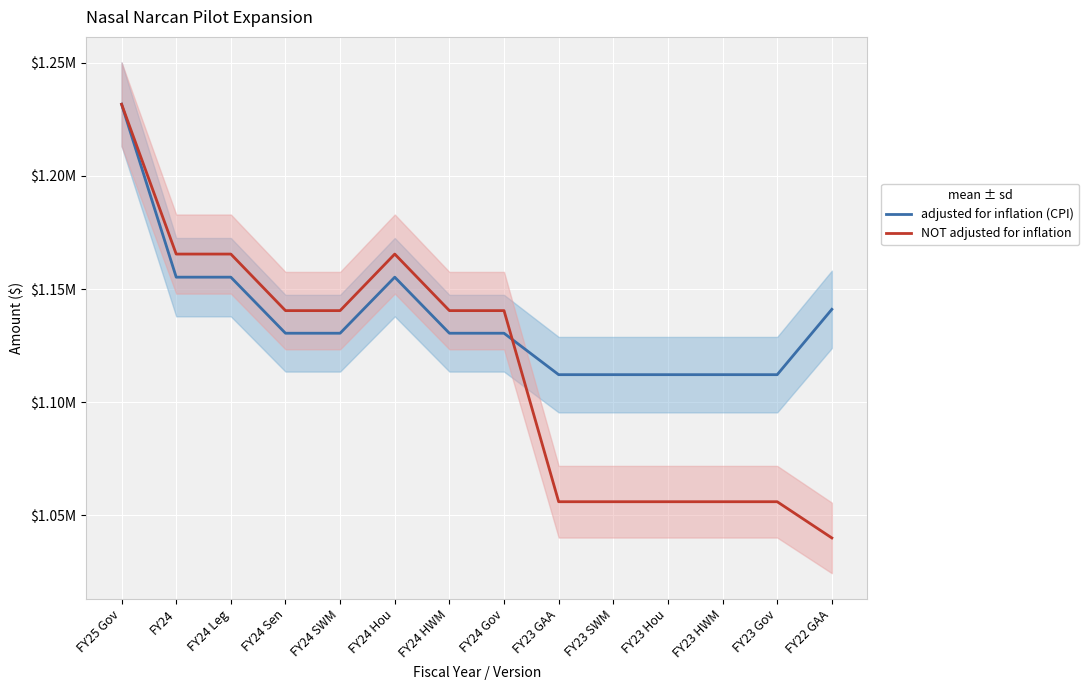

Is the value of NOT adjusted for inflation at FY24 HWM greater than the value of adjusted for inflation (CPI) at FY23 SWM?

Yes